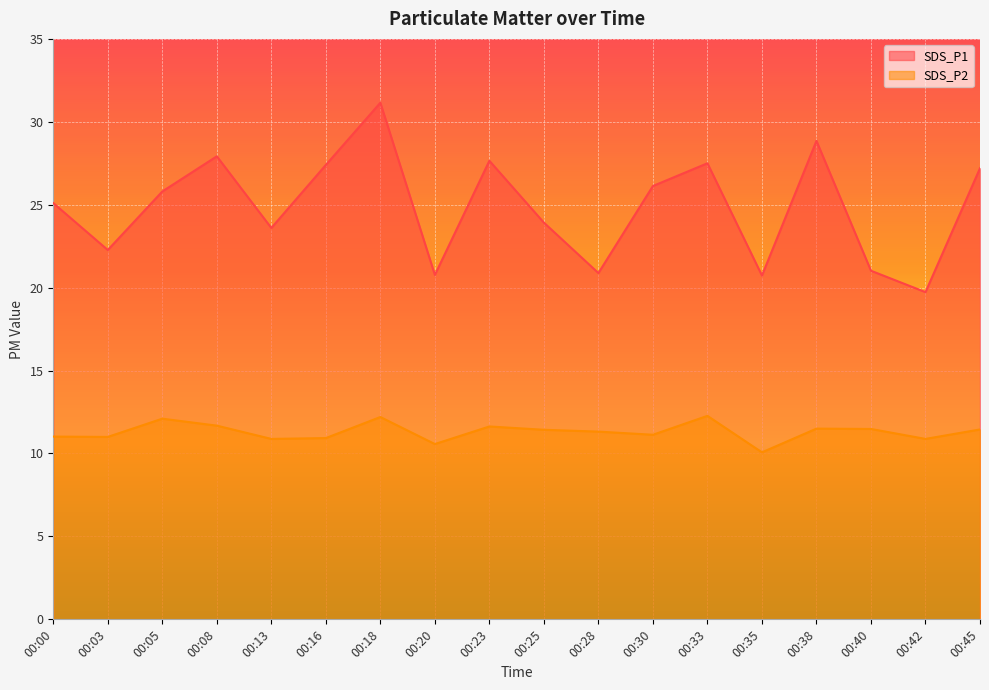

True or false: SDS_P1 has a value of 25.8 at 00:05.

True